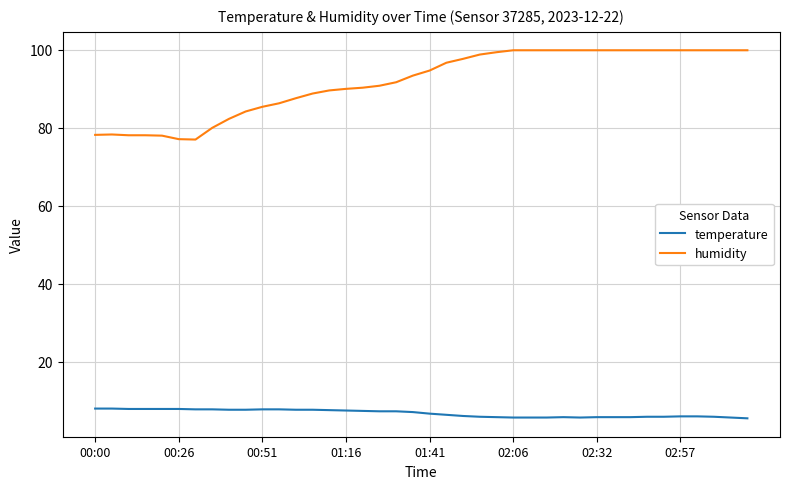

At how many categories does at least one series exceed 61?

40